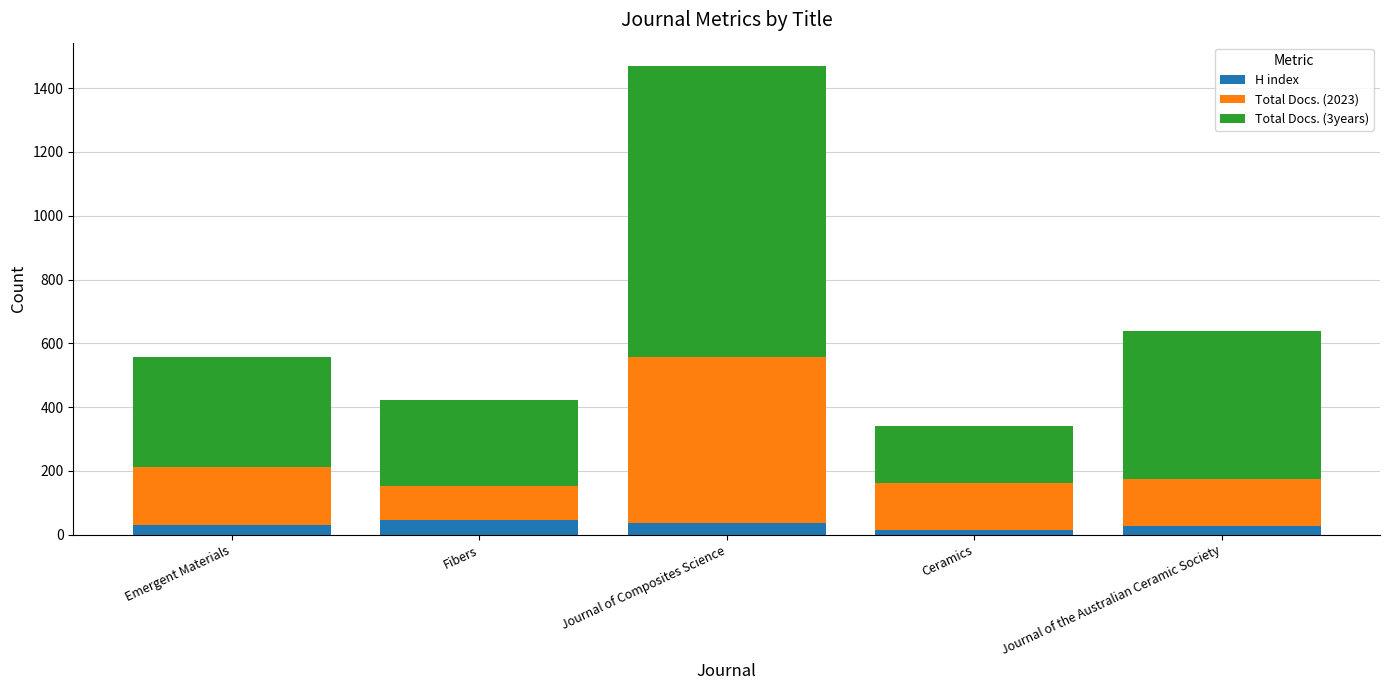

What is the highest value of the H index series?

45